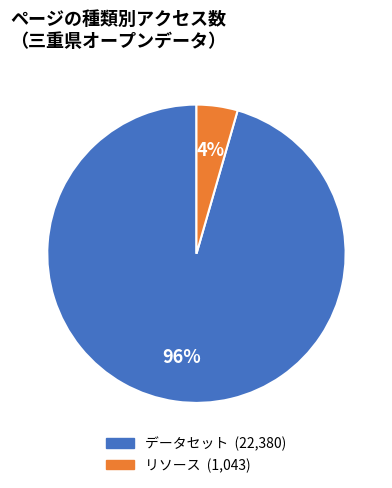

To the nearest percent, what is the combined percentage of リソース and データセット?

100%